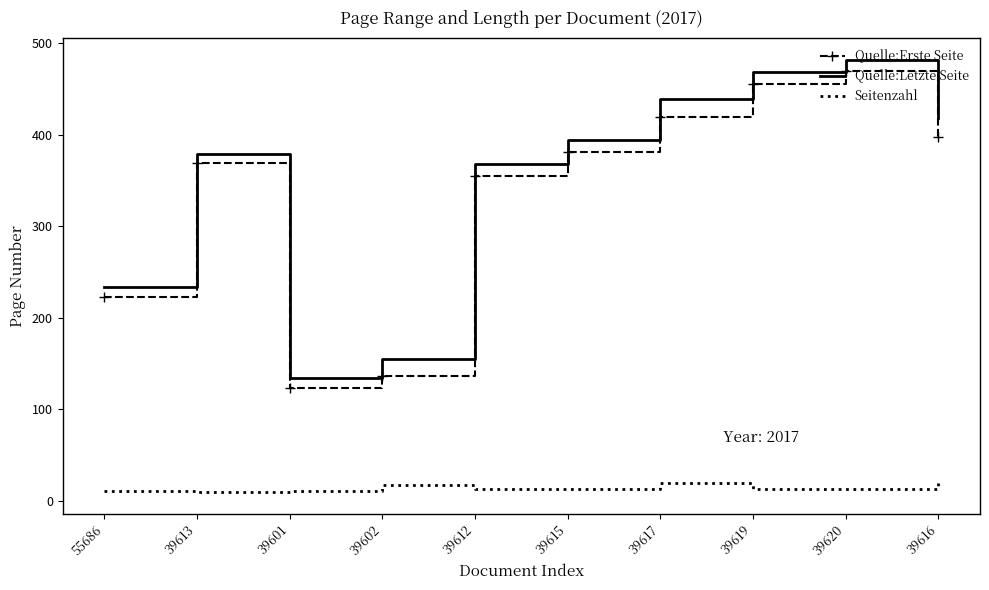

How many interior local valleys does the Quelle:Erste Seite series have?

1